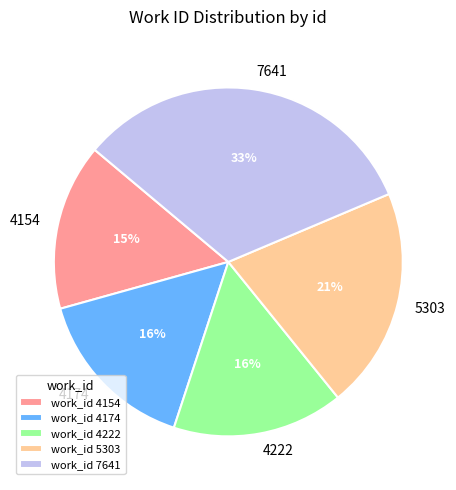

Combined, do 4174 and 5303 account for over 50%?

No